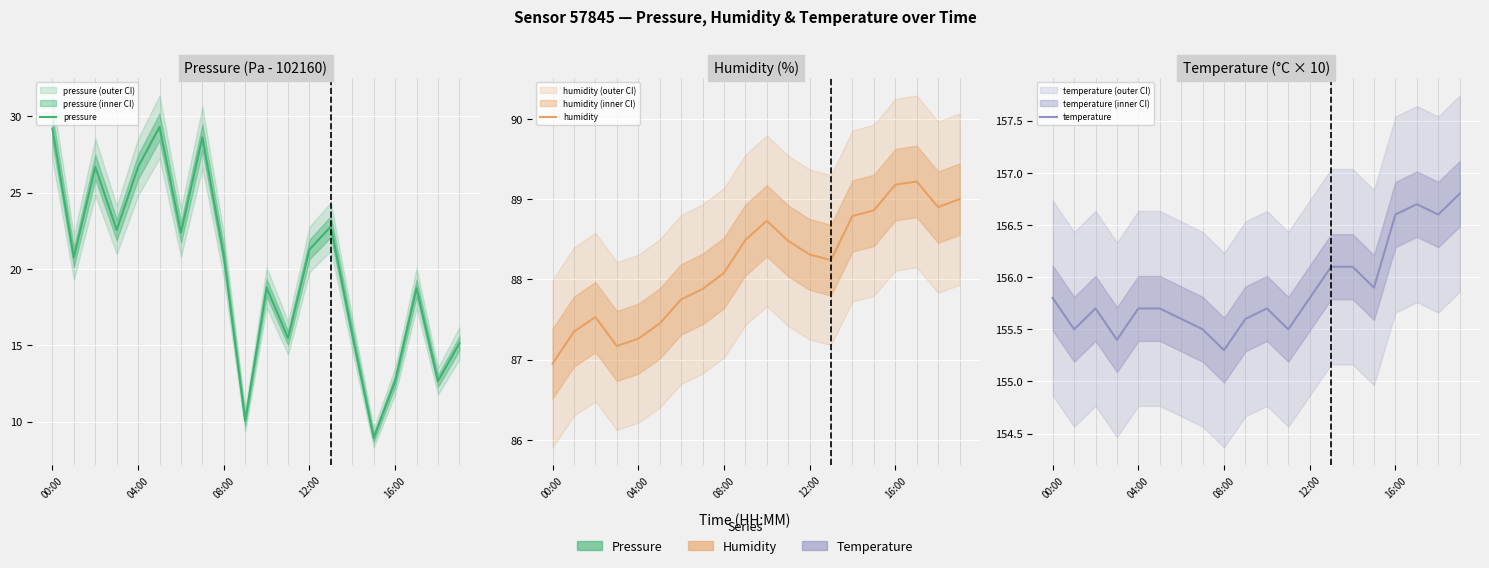

Is it true that temperature equals 43.4 at 04:00?

False